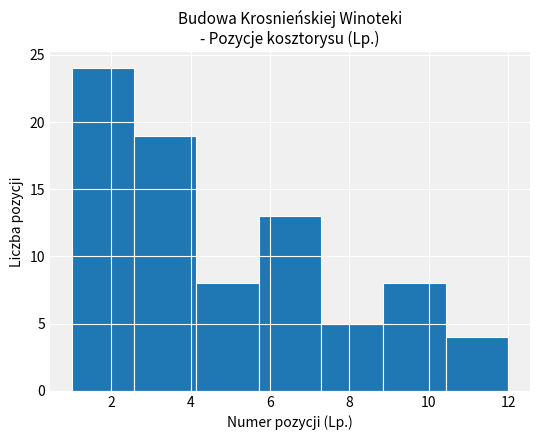

Which range on the x-axis has the tallest bar?

1.0 to 2.6